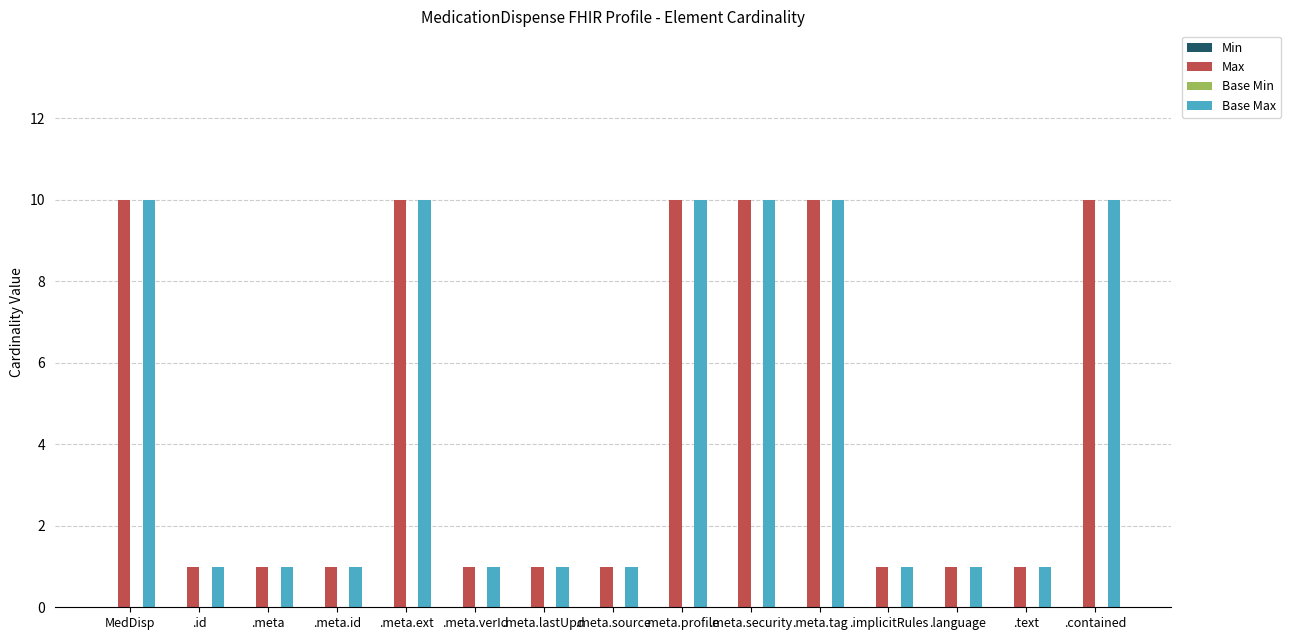

What is the maximum value shown in the chart?

10